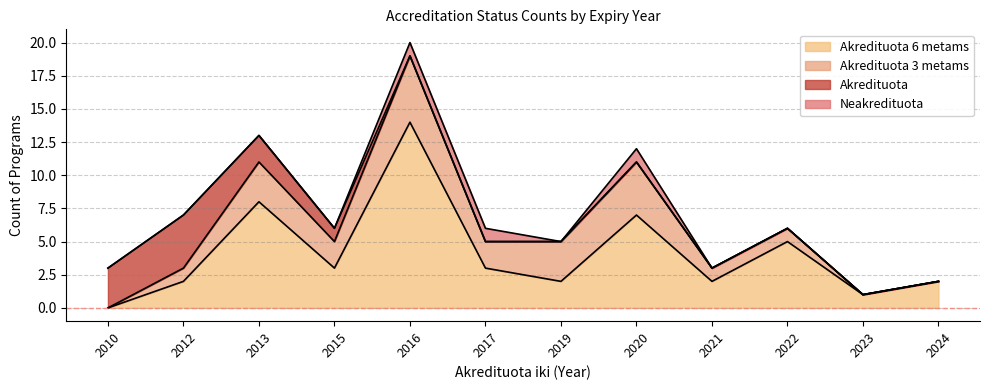

True or false: Akredituota has a value of 1 at 2015.

True